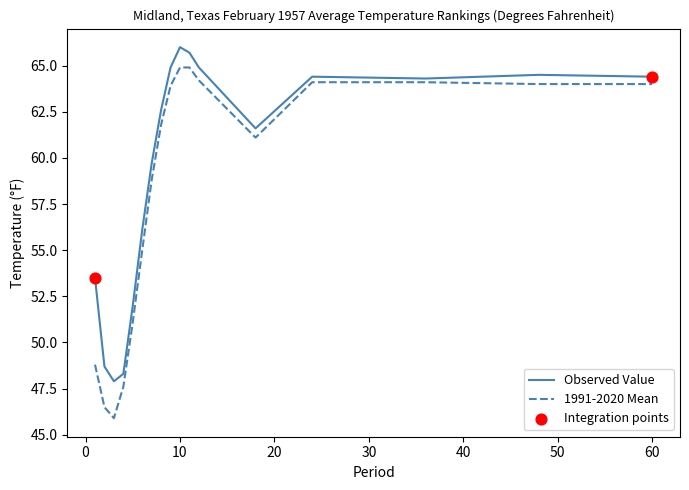

What is the highest value of the Observed Value series?

66.0